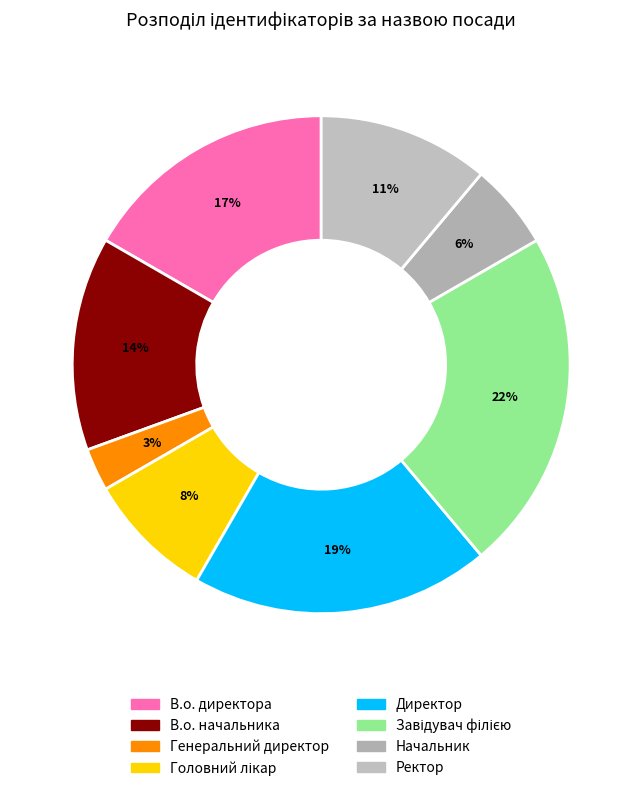

Count the number of slices in the pie.

8